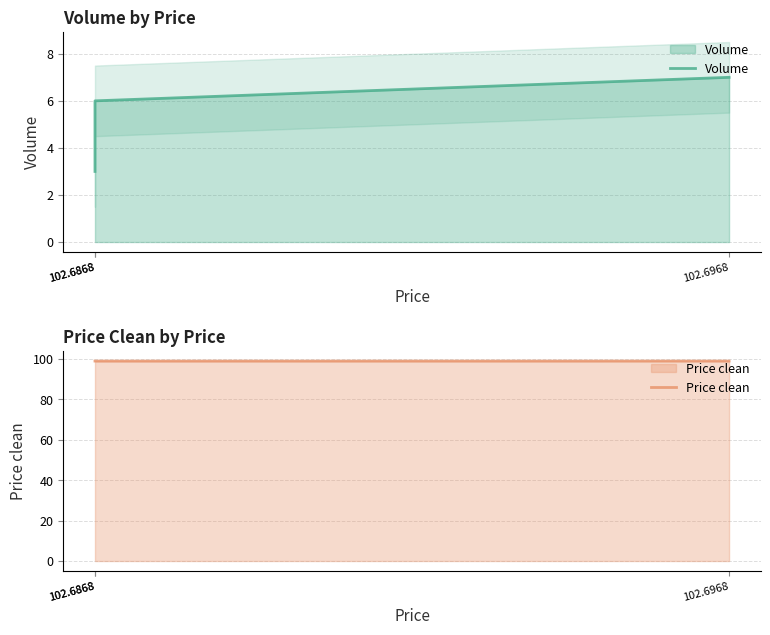

At which label does Volume first exceed 6?

102.6968